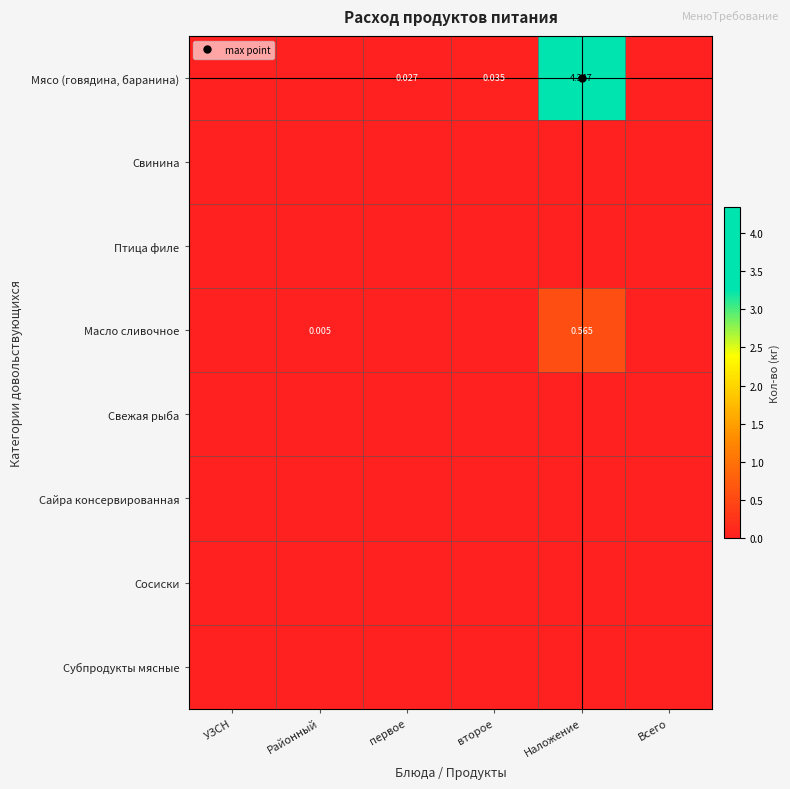

Between УЗСН and второе, which series saw the biggest shift?

Мясо (говядина, баранина)